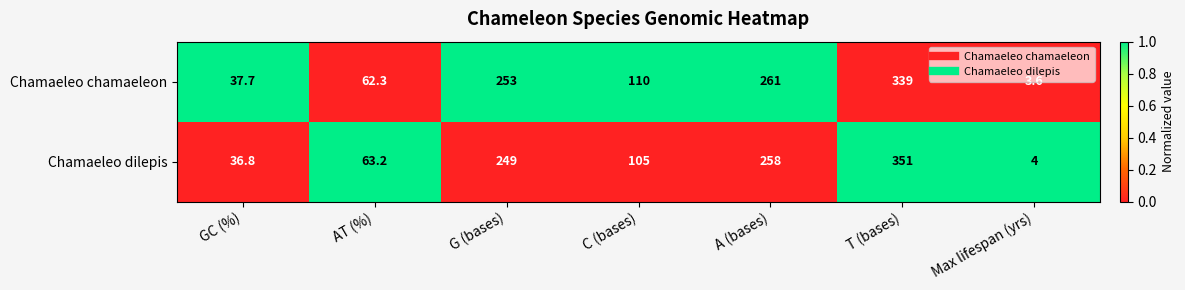

At which category does the chart reach its peak across all series?

T (bases)